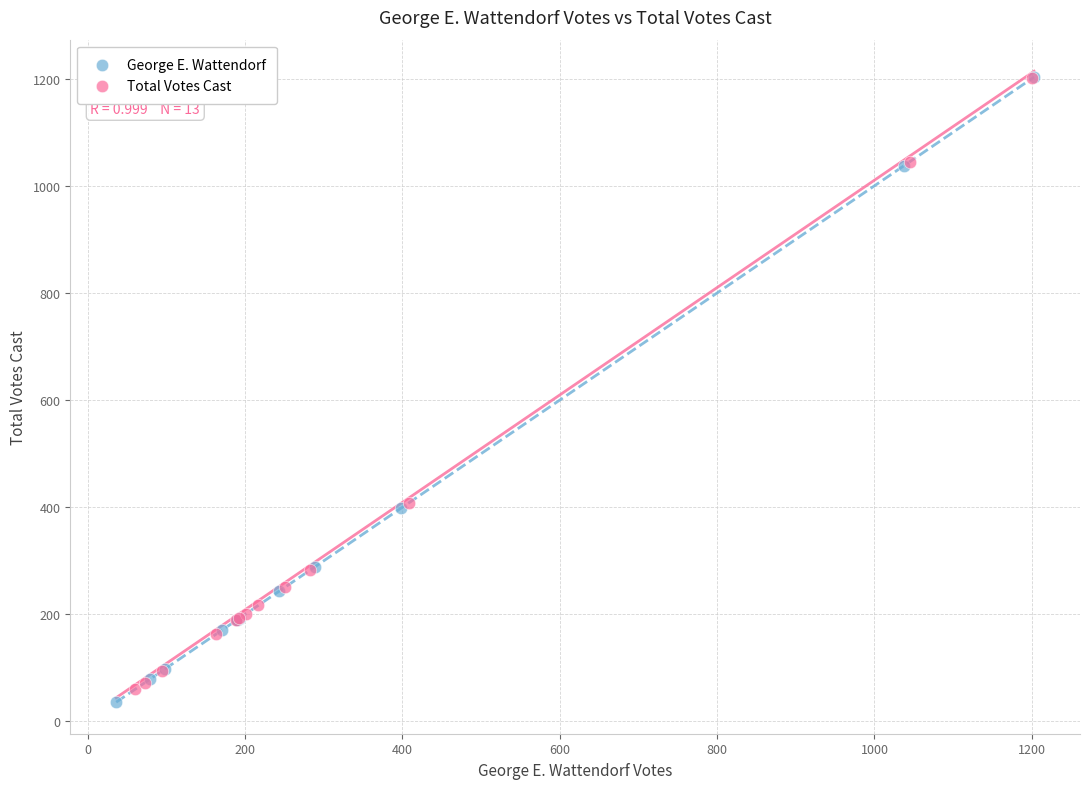

Which series reaches the minimum Y coordinate?

George E. Wattendorf